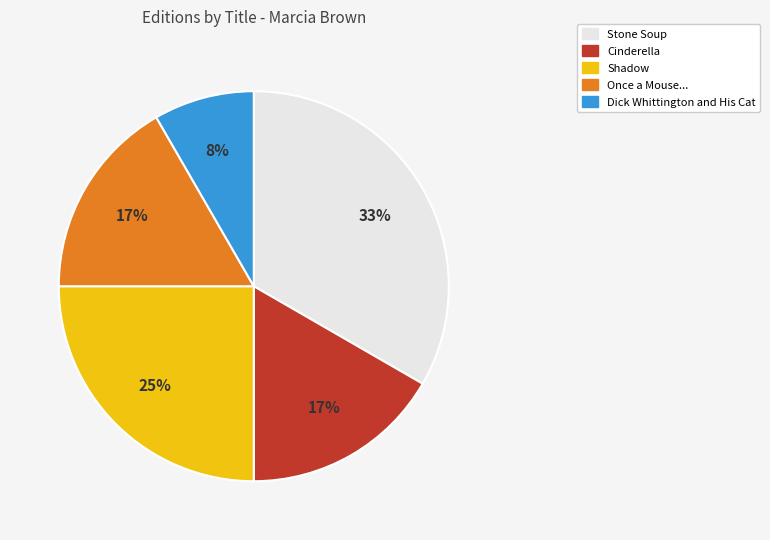

To the nearest percent, what is the combined percentage of Once a Mouse... and Stone Soup?

50%